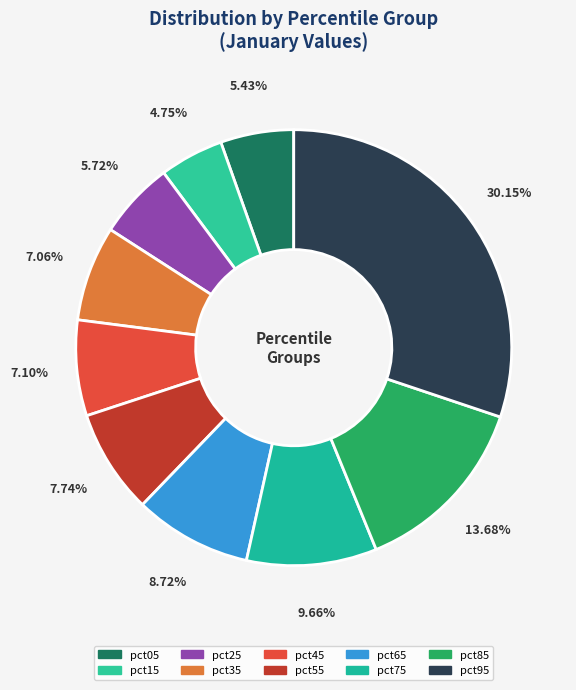

How many slices are in this pie chart?

10